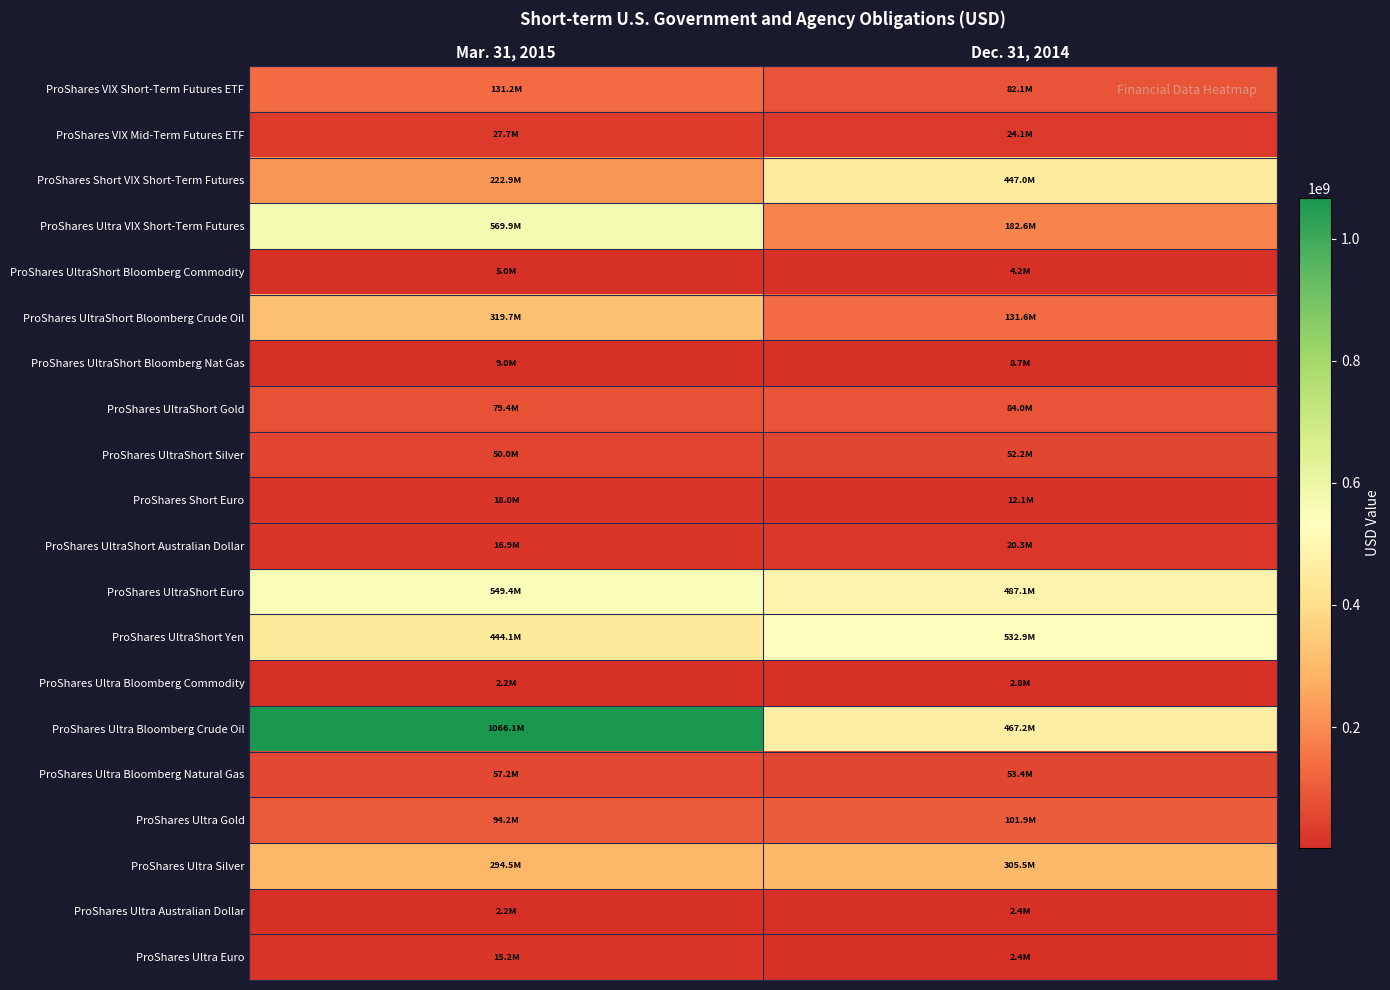

Reading left to right, transcribe all the data shown in this chart.

ProShares VIX Short-Term Futures ETF: Mar. 31, 2015=131183329	Dec. 31, 2014=82086464
ProShares VIX Mid-Term Futures ETF: Mar. 31, 2015=27674827	Dec. 31, 2014=24104754
ProShares Short VIX Short-Term Futures: Mar. 31, 2015=222916842	Dec. 31, 2014=446972637
ProShares Ultra VIX Short-Term Futures: Mar. 31, 2015=569902127	Dec. 31, 2014=182641263
ProShares UltraShort Bloomberg Commodity: Mar. 31, 2015=4990615	Dec. 31, 2014=4233396
ProShares UltraShort Bloomberg Crude Oil: Mar. 31, 2015=319738023	Dec. 31, 2014=131592367
ProShares UltraShort Bloomberg Nat Gas: Mar. 31, 2015=8979490	Dec. 31, 2014=8672527
ProShares UltraShort Gold: Mar. 31, 2015=79438253	Dec. 31, 2014=84038905
ProShares UltraShort Silver: Mar. 31, 2015=50000423	Dec. 31, 2014=52225712
ProShares Short Euro: Mar. 31, 2015=18011817	Dec. 31, 2014=12086398
ProShares UltraShort Australian Dollar: Mar. 31, 2015=16932386	Dec. 31, 2014=20267681
ProShares UltraShort Euro: Mar. 31, 2015=549433835	Dec. 31, 2014=487097789
ProShares UltraShort Yen: Mar. 31, 2015=444086152	Dec. 31, 2014=532944509
ProShares Ultra Bloomberg Commodity: Mar. 31, 2015=2242745	Dec. 31, 2014=2754883
ProShares Ultra Bloomberg Crude Oil: Mar. 31, 2015=1066107943	Dec. 31, 2014=467195638
ProShares Ultra Bloomberg Natural Gas: Mar. 31, 2015=57169151	Dec. 31, 2014=53408848
ProShares Ultra Gold: Mar. 31, 2015=94231992	Dec. 31, 2014=101925636
ProShares Ultra Silver: Mar. 31, 2015=294492151	Dec. 31, 2014=305465636
ProShares Ultra Australian Dollar: Mar. 31, 2015=2201929	Dec. 31, 2014=2405682
ProShares Ultra Euro: Mar. 31, 2015=15242859	Dec. 31, 2014=2415732